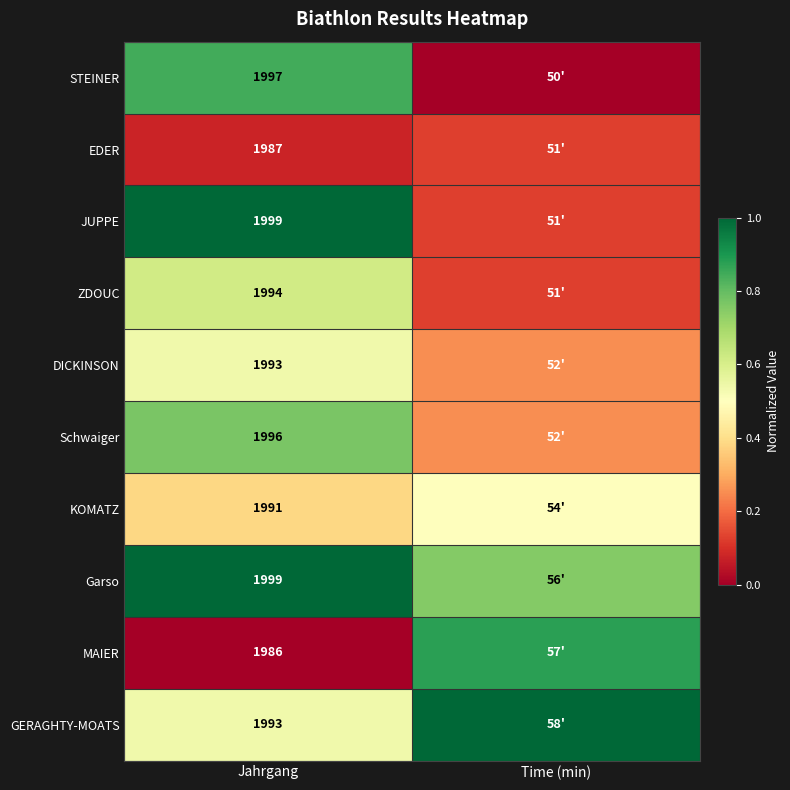

How many data points does each series have?

2